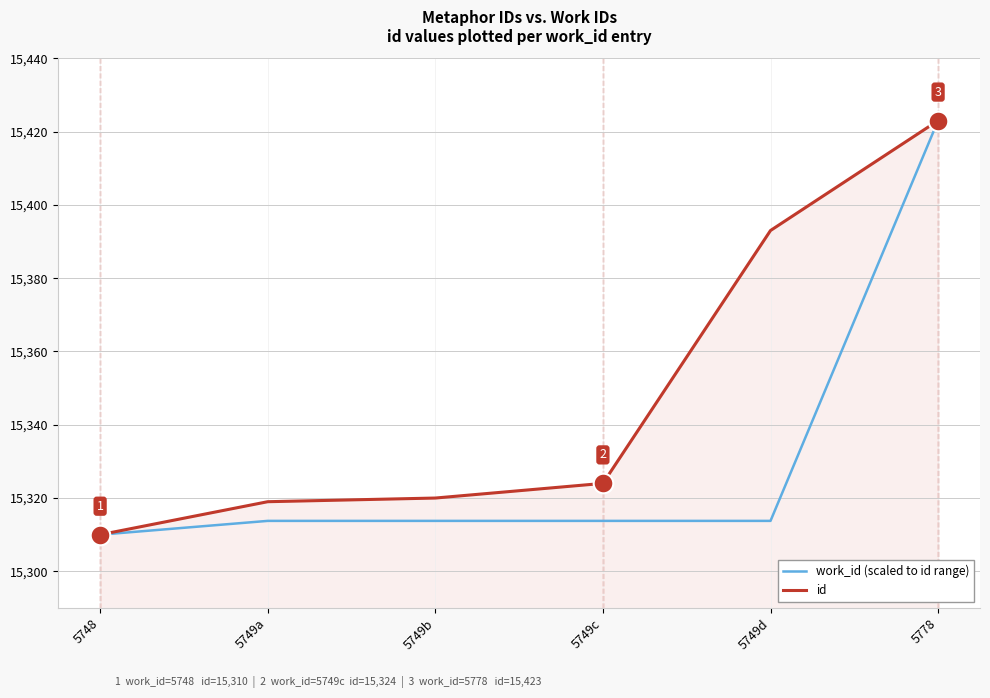

Between 5748 and 5749d, which series saw the biggest shift?

id